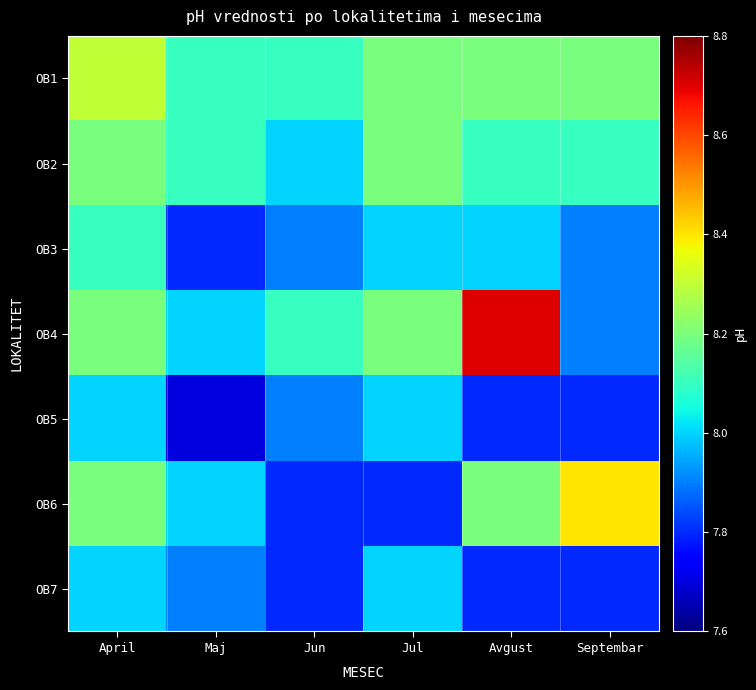

What is the total value across all series at Avgust?

56.8